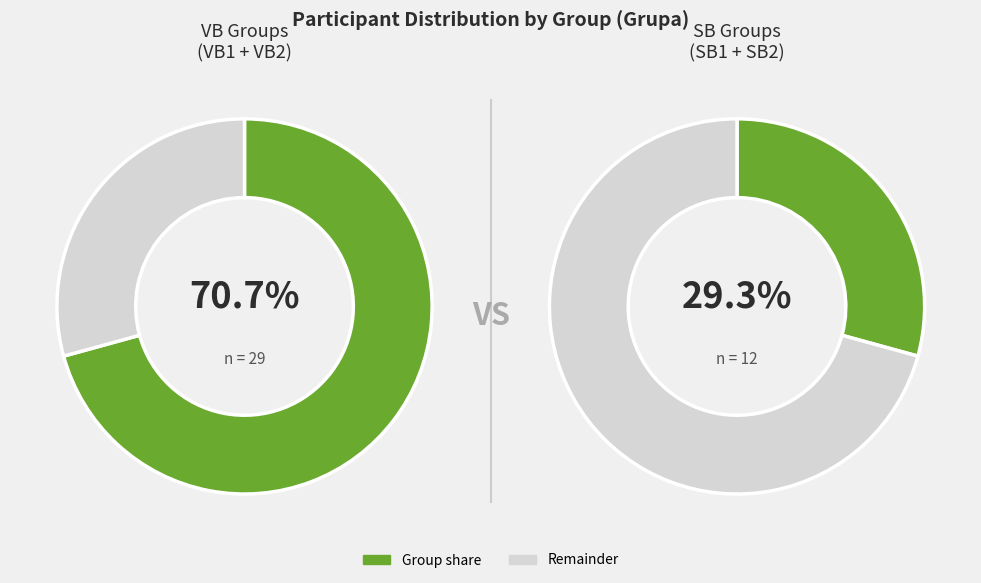

Which has a higher value, VB2 or SB2?

VB2